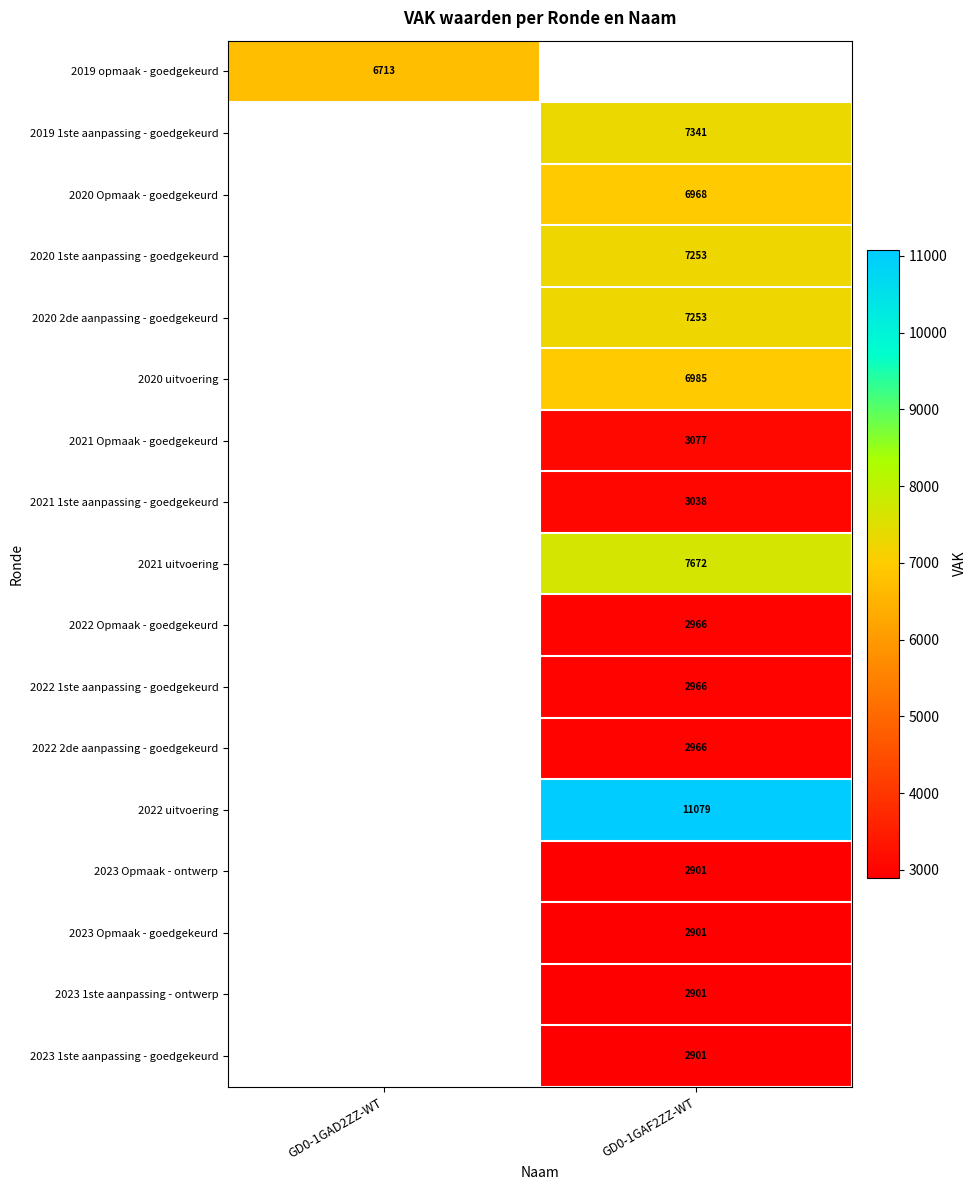

True or false: 2022 1ste aanpassing - goedgekeurd has a value of 2966 at GD0-1GAF2ZZ-WT.

True